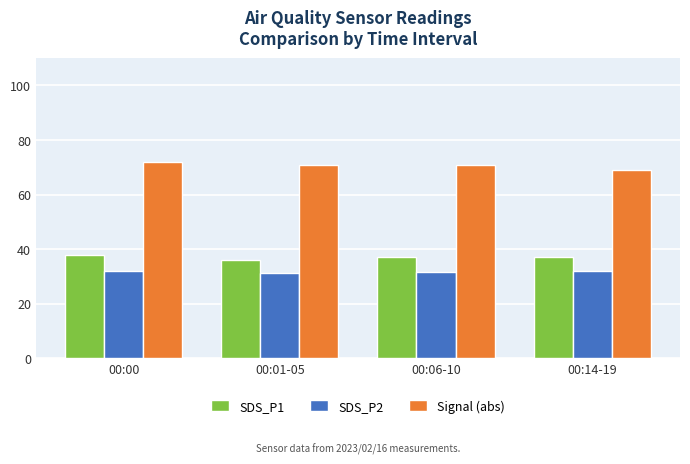

How many series are shown in this chart?

3